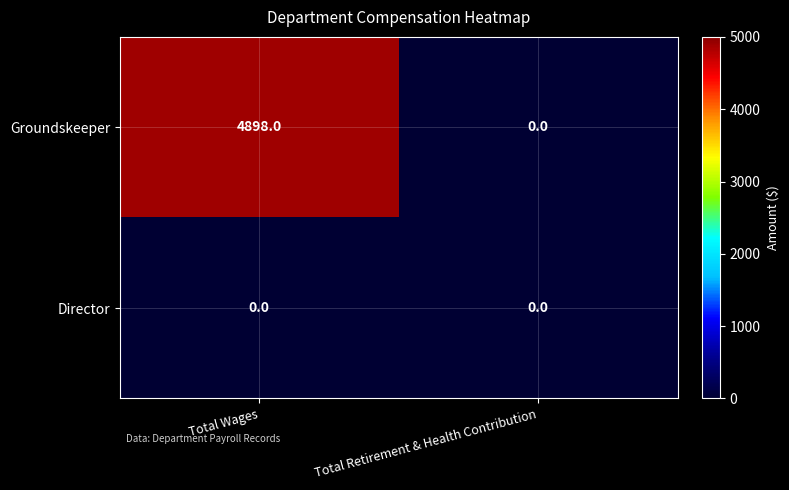

True or false: Groundskeeper has a value of 0 at Total Retirement & Health Contribution.

True